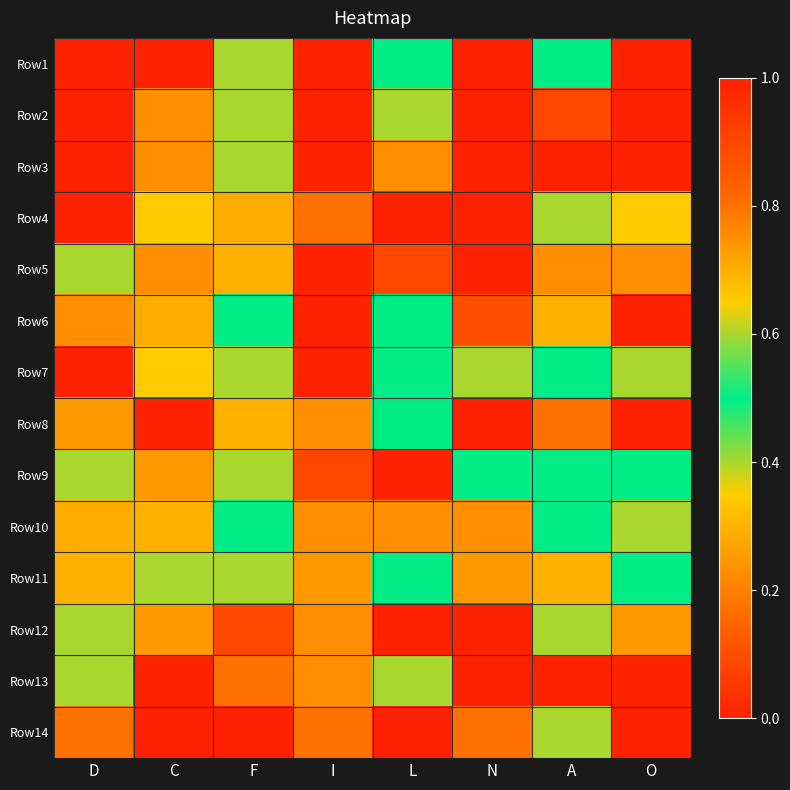

Reading right to left, extract all data points from this chart.

Row1: O=1.0	A=0.5	N=0.0	L=0.5	I=0.0	F=0.4	C=1.0	D=1.0
Row2: O=1.0	A=0.9	N=0.0	L=0.6	I=0.0	F=0.6	C=0.8	D=1.0
Row3: O=1.0	A=1.0	N=0.0	L=0.8	I=0.0	F=0.4	C=0.8	D=1.0
Row4: O=0.7	A=0.4	N=1.0	L=1.0	I=0.8	F=0.7	C=0.3	D=1.0
Row5: O=0.8	A=0.8	N=0.0	L=0.9	I=0.0	F=0.3	C=0.8	D=0.6
Row6: O=1.0	A=0.3	N=0.1	L=0.5	I=0.0	F=0.5	C=0.7	D=0.8
Row7: O=0.6	A=0.5	N=0.6	L=0.5	I=1.0	F=0.4	C=0.7	D=0.0
Row8: O=1.0	A=0.8	N=0.0	L=0.5	I=0.8	F=0.3	C=1.0	D=0.2
Row9: O=0.5	A=0.5	N=0.5	L=1.0	I=0.9	F=0.6	C=0.2	D=0.6
Row10: O=0.4	A=0.5	N=0.8	L=0.8	I=0.8	F=0.5	C=0.3	D=0.7
Row11: O=0.5	A=0.3	N=0.2	L=0.5	I=0.2	F=0.4	C=0.6	D=0.3
Row12: O=0.2	A=0.4	N=1.0	L=1.0	I=0.8	F=0.9	C=0.2	D=0.6
Row13: O=0.0	A=1.0	N=1.0	L=0.4	I=0.8	F=0.8	C=0.0	D=0.4
Row14: O=0.0	A=0.6	N=0.8	L=0.0	I=0.8	F=1.0	C=0.0	D=0.8